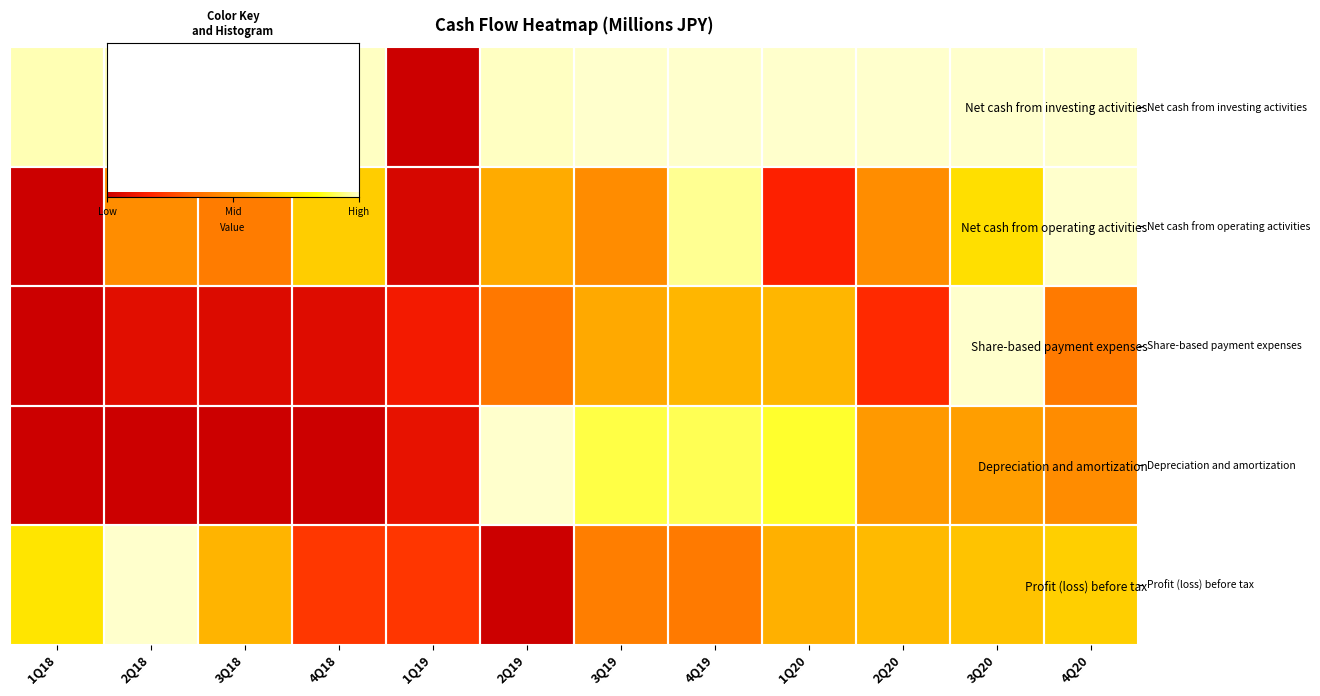

Where is Net cash from investing activities nearest to the value 0?

1Q19